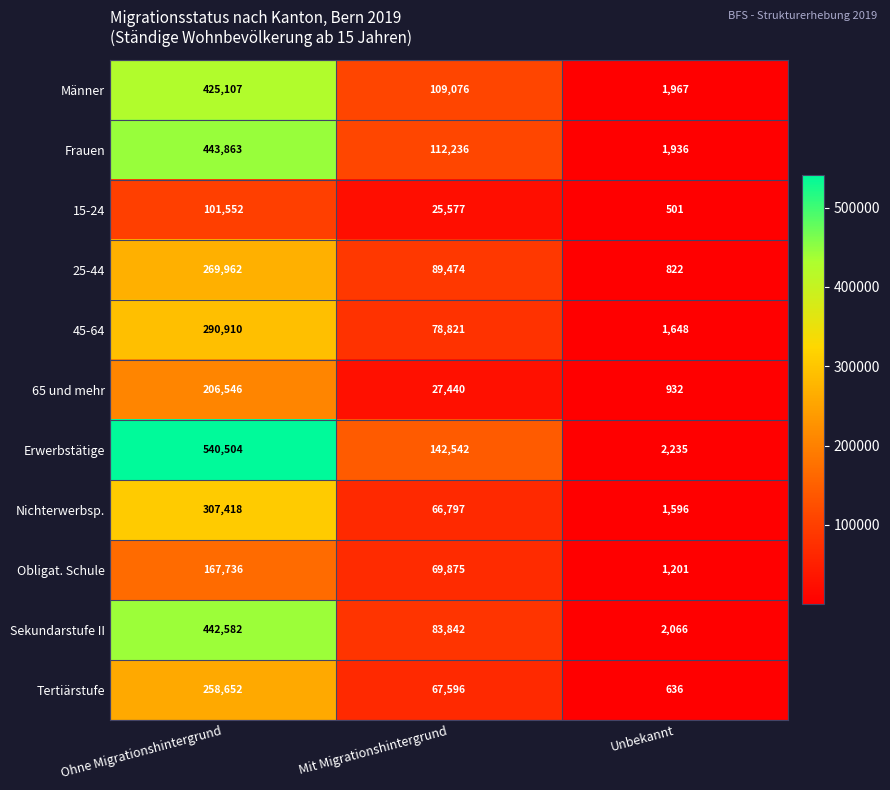

The value of 15-24 at Ohne Migrationshintergrund is 101552. True or false?

True